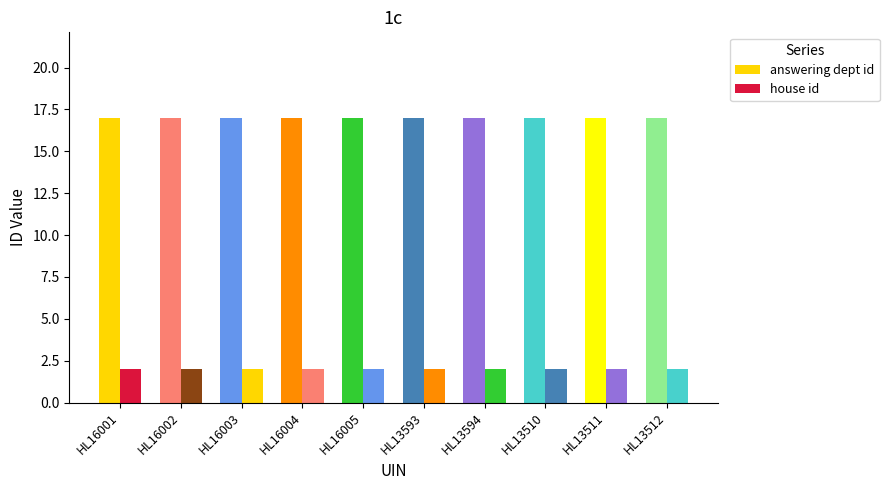

What is the label of the 4th bar from the right?

HL13594